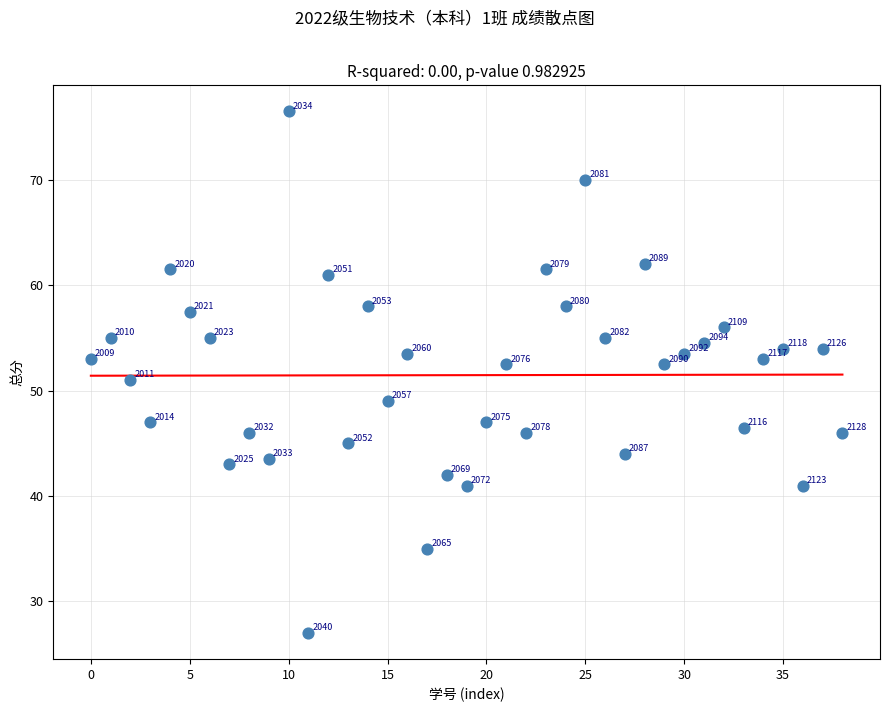

What is the range of Y values (max minus min)?

49.5